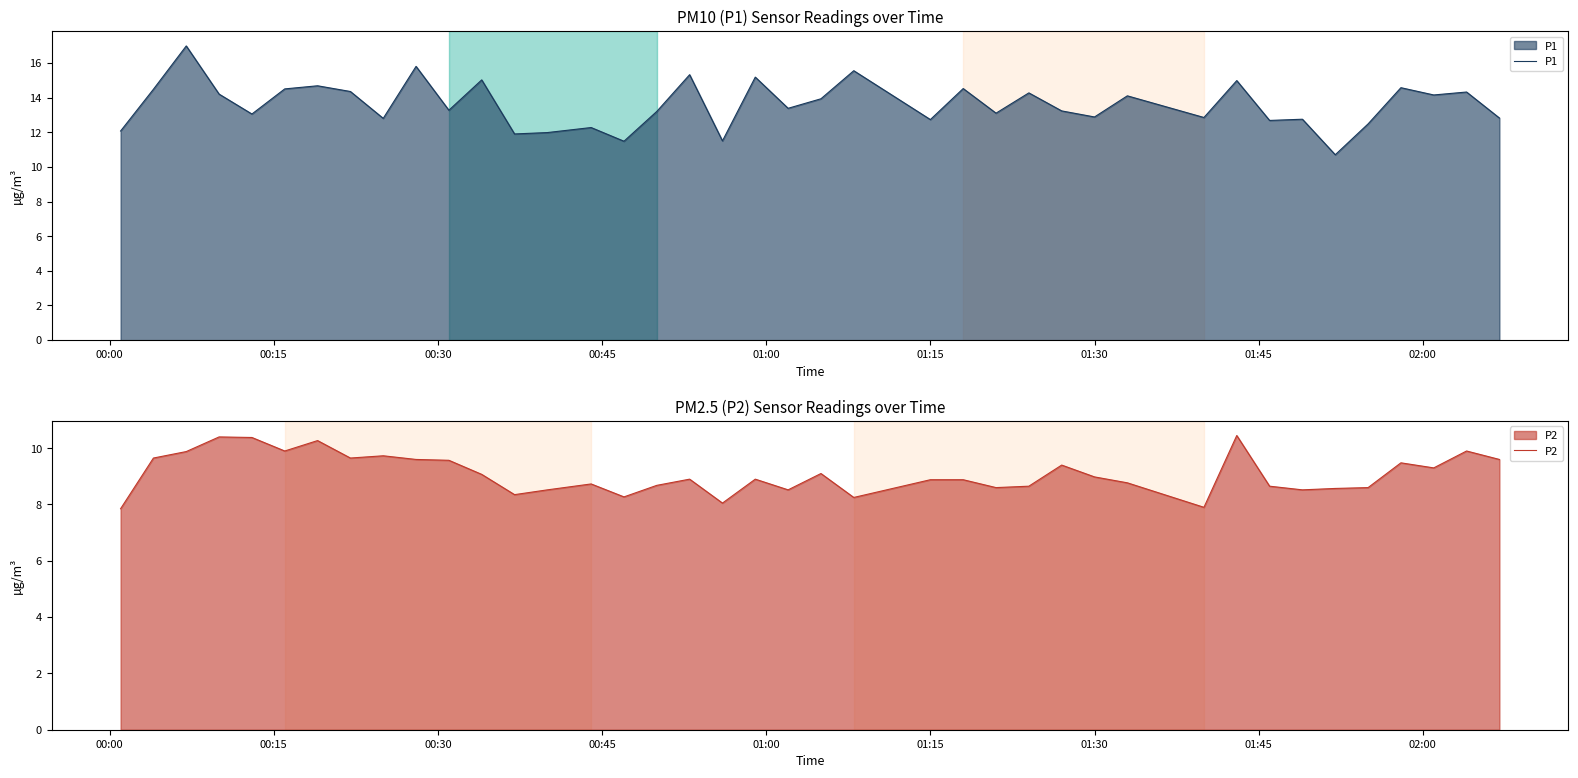

What is the maximum value for P1?

17.0